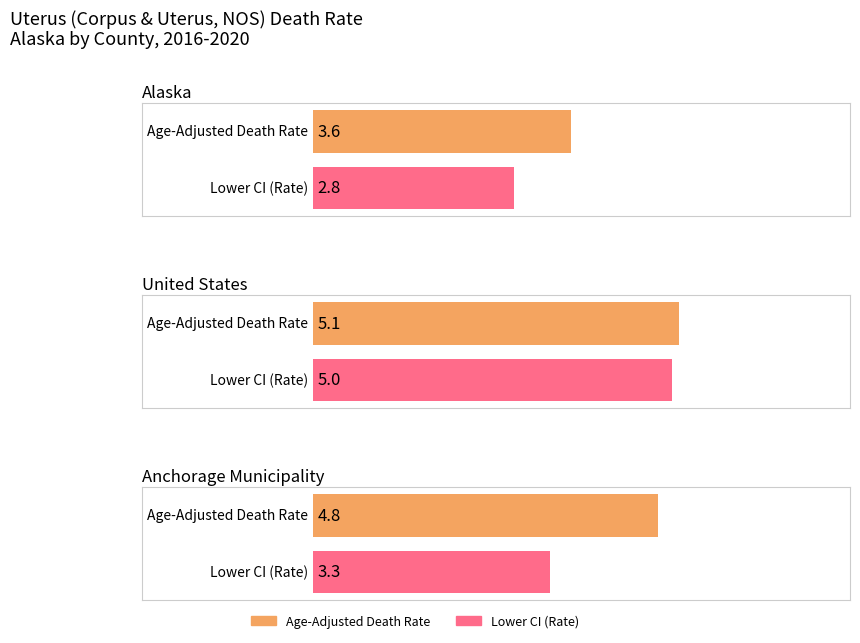

Does the chart contain any negative values?

No